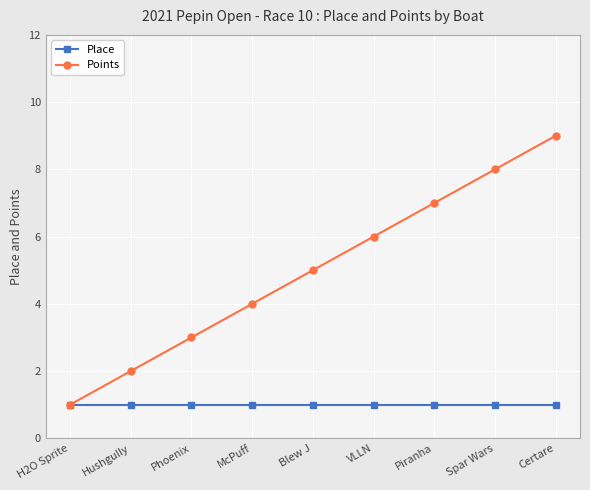

What is the label of the 9th point from the left?

Certare